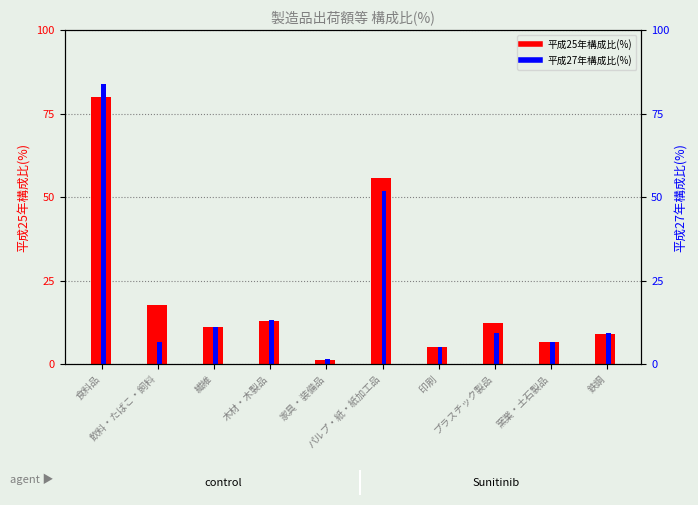

What is the greatest value displayed?

21.0